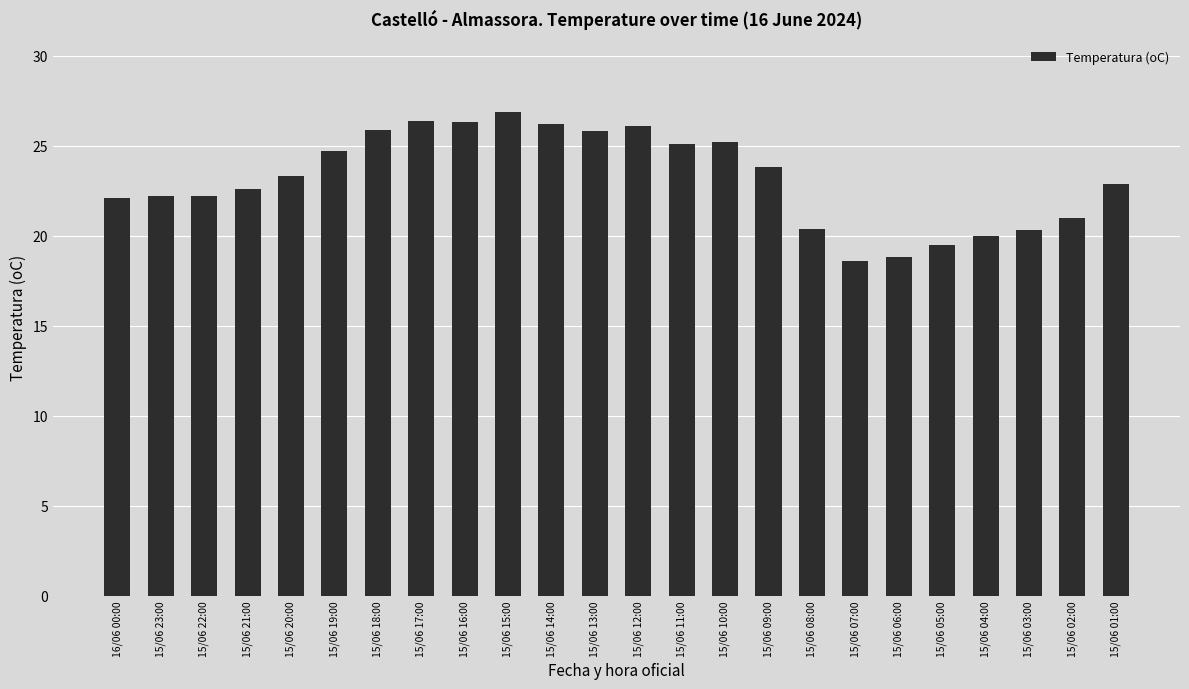

The value at 15/06 16:00 is 26.3. True or false?

True